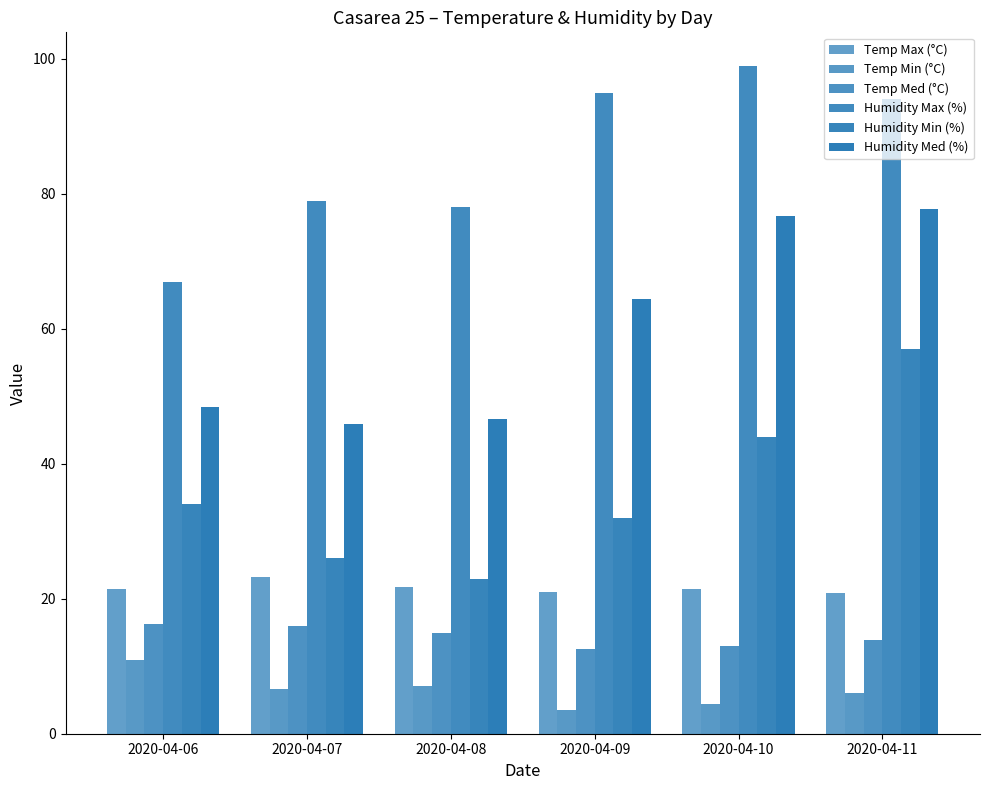

How many bars are there in total?

36